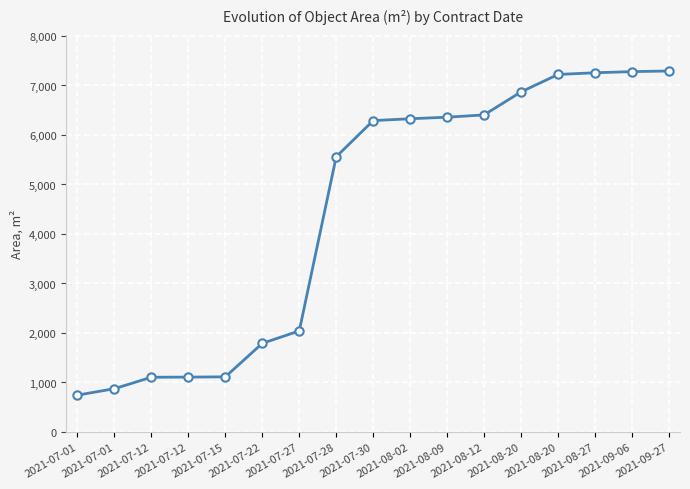

How many data points are less than 6290?

8